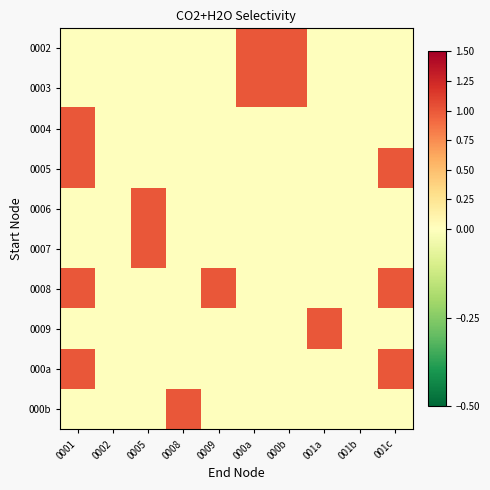

Count the number of categories in the chart.

10